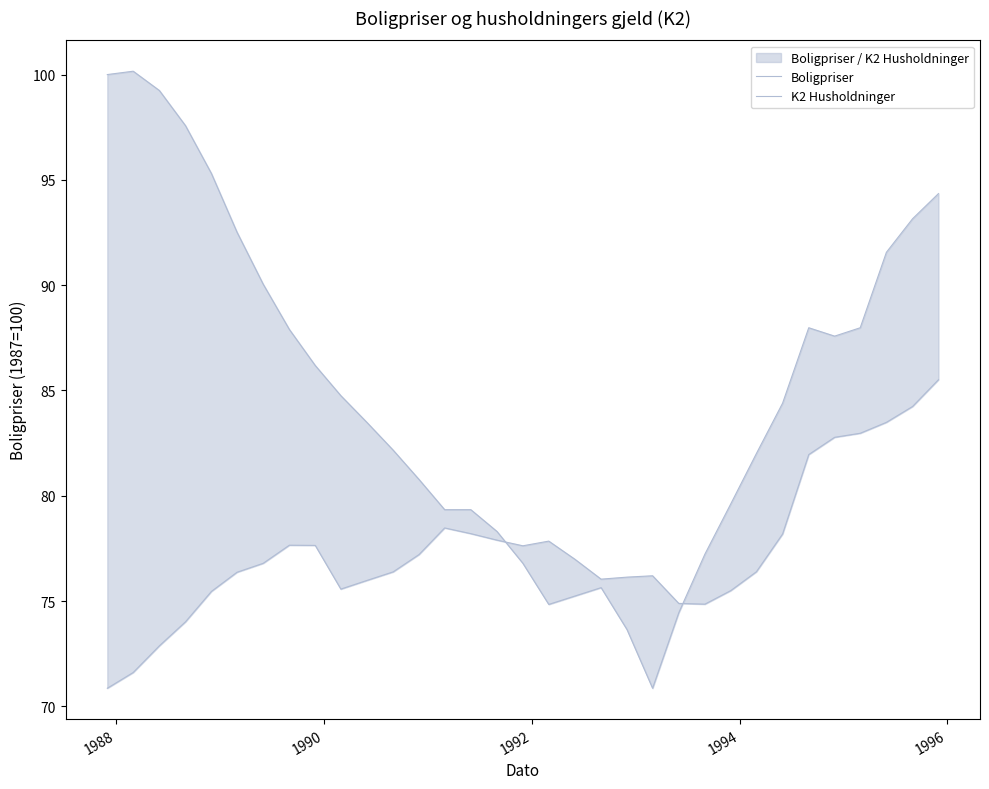

Reading left to right, list all the values displayed in this chart.

Boligpriser: 100.0	100.2	99.2	97.6	95.3	92.5	90.0	87.9	86.2	84.8	83.5	82.2	80.8	79.3	79.3	78.3	76.8	74.8	75.2	75.6	73.6	70.9	74.4	77.2	79.6	82.0	84.4	88.0	87.6	88.0	91.6	93.2	94.3
K2 Husholdninger: 70.9	71.6	72.9	74.0	75.5	76.4	76.8	77.7	77.6	75.6	76.0	76.4	77.2	78.5	78.2	77.9	77.6	77.8	77.0	76.0	76.1	76.2	74.9	74.9	75.5	76.4	78.2	82.0	82.8	83.0	83.5	84.2	85.5